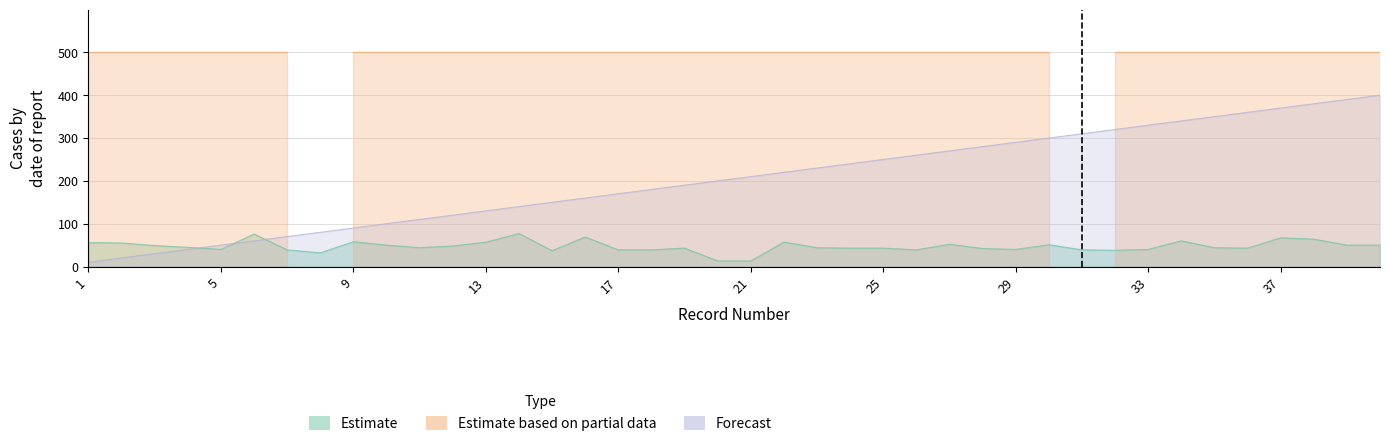

After their last crossing, which series has the higher values: Forecast or Estimate?

Forecast